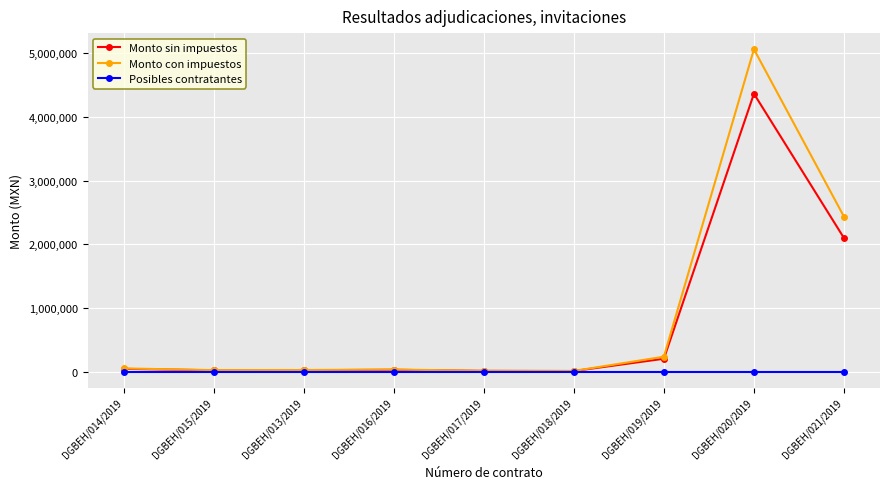

Which series has the largest total across all categories?

Monto con impuestos